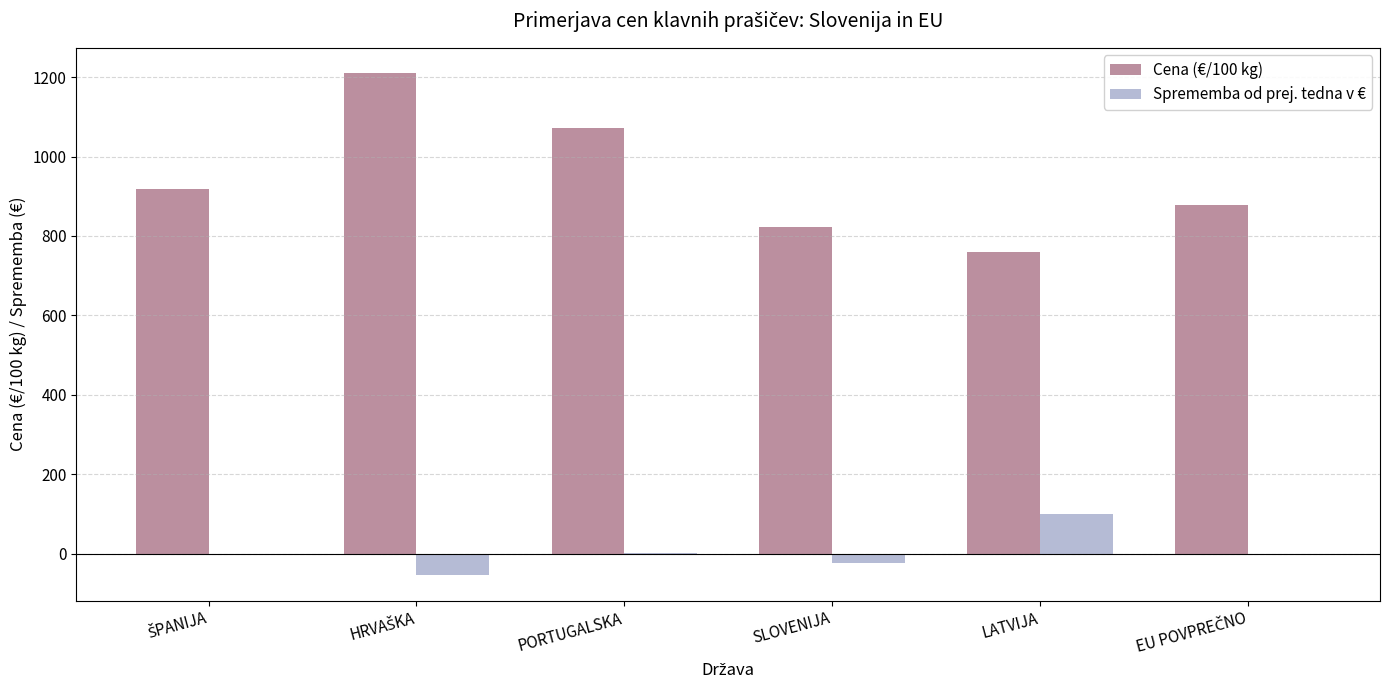

What is the maximum value shown in the chart?

1210.3